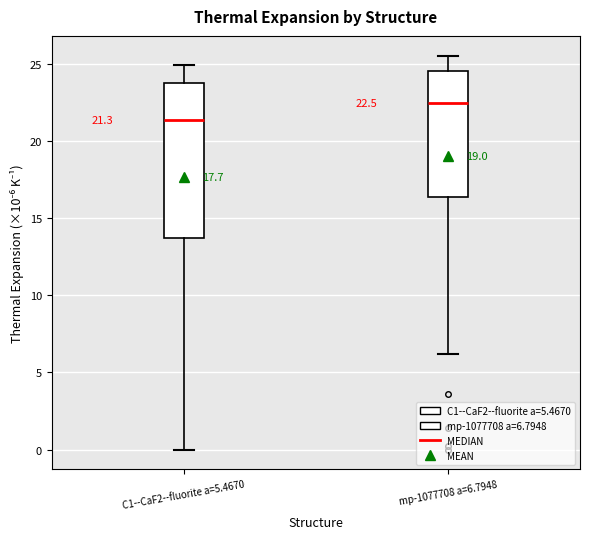

Which box's median line is the lowest?

C1--CaF2--fluorite a=5.4670